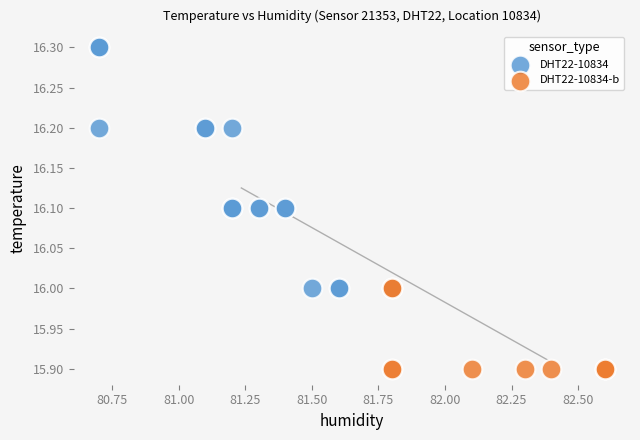

Which series contains the lowest Y value?

DHT22-10834-b